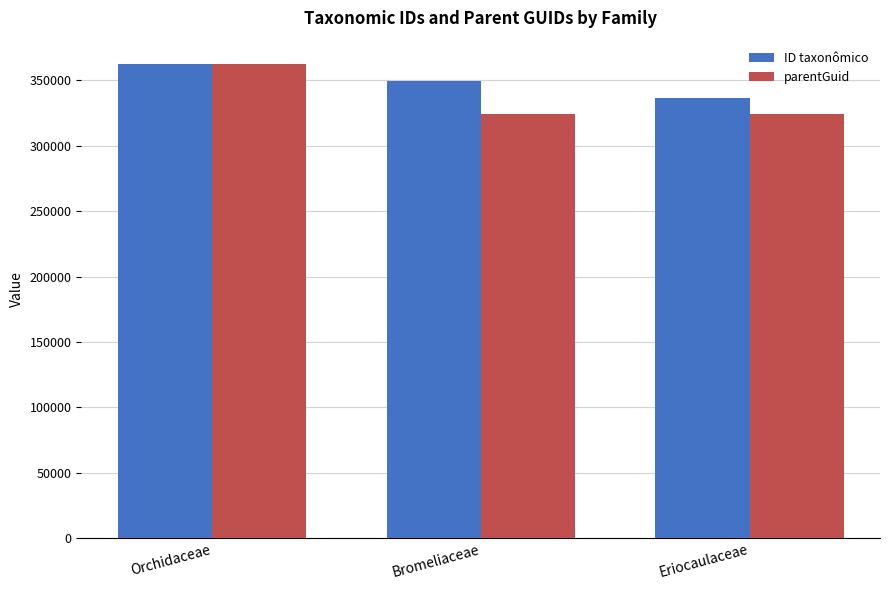

Count the number of data series in this chart.

2